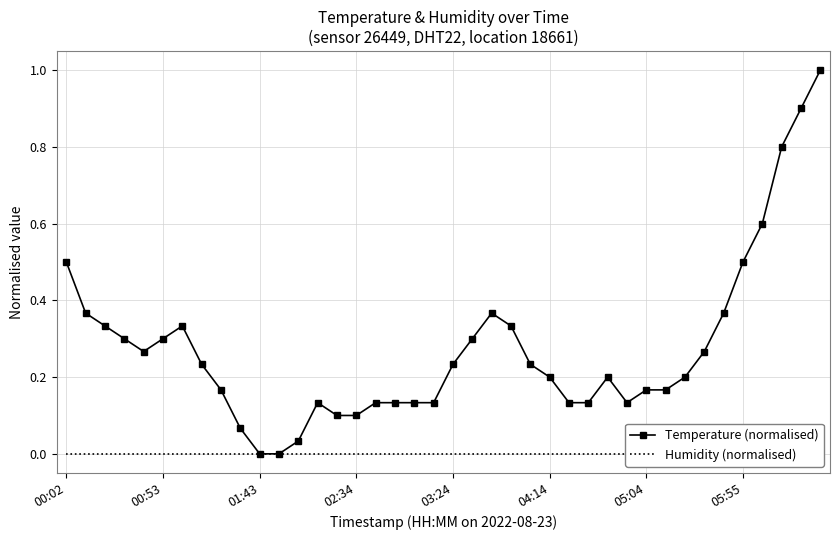

List the series in order of their overall mean, lowest first.

Humidity (normalised), Temperature (normalised)